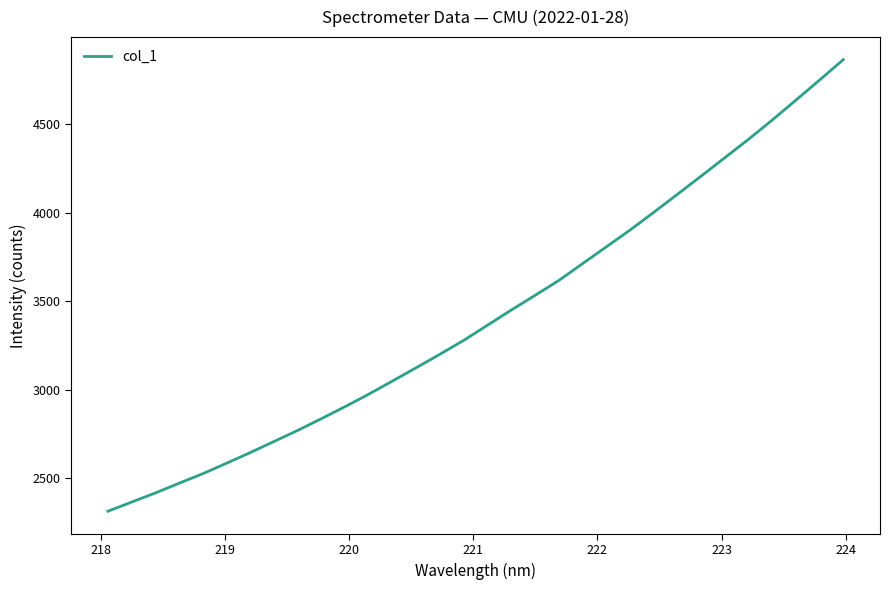

What is the maximum value shown in the chart?

4864.5